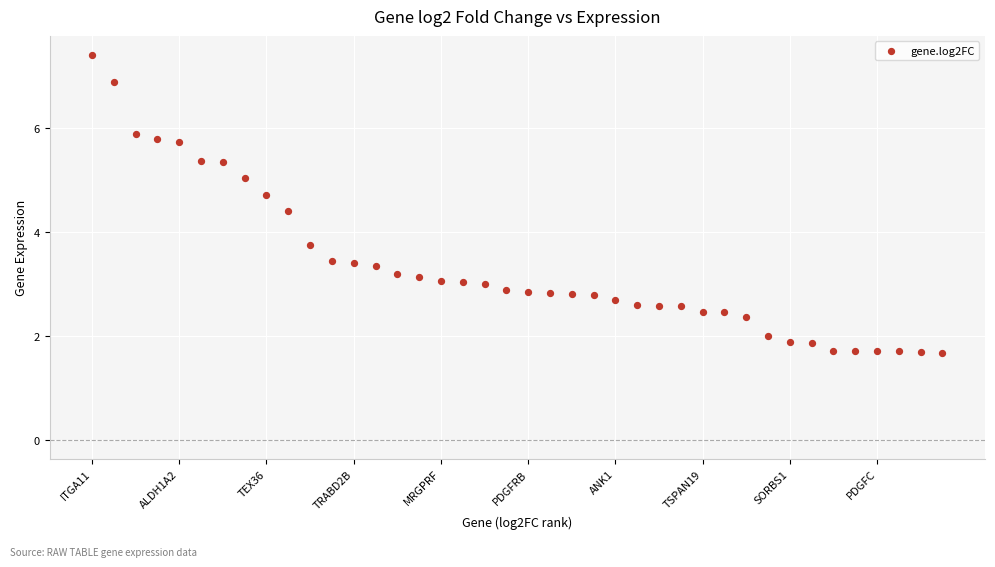

What Y value in the scatter plot is closest to 4?

3.7